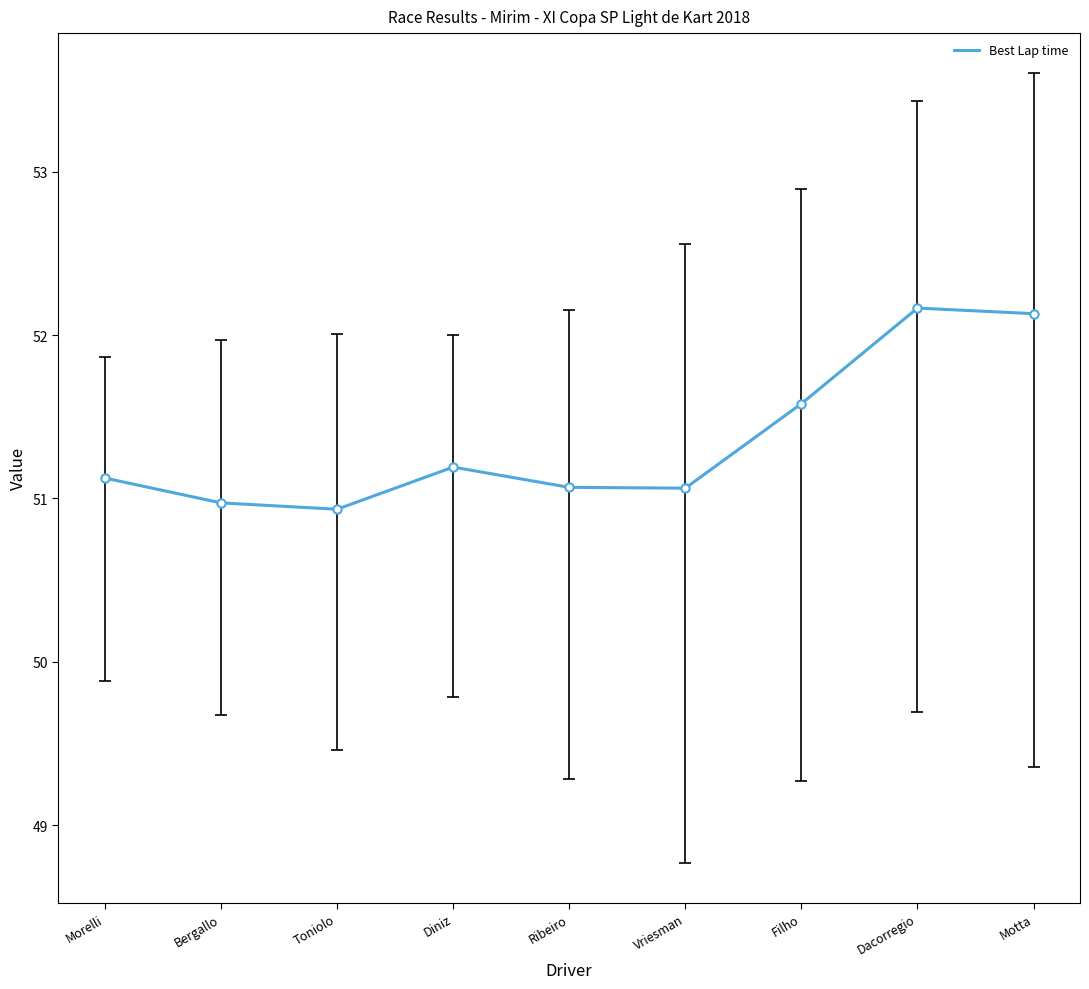

What value does the data have at Toniolo?

50.9